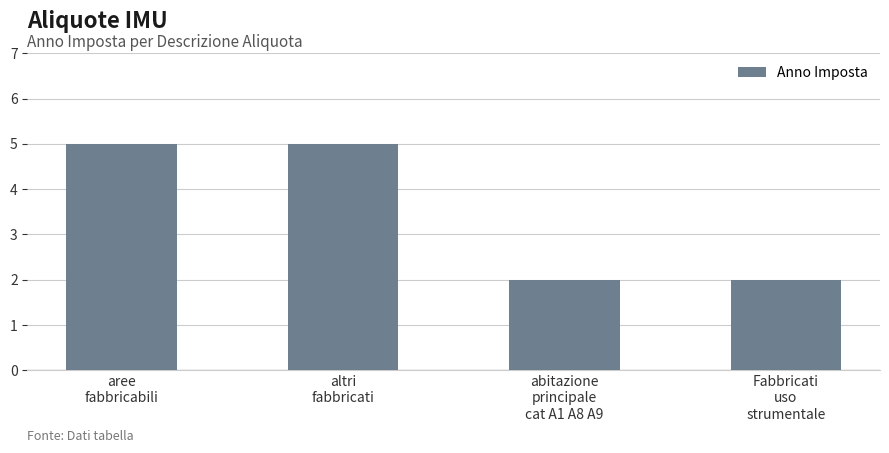

What is the ratio of the value at Fabbricati
uso
strumentale to the value at abitazione
principale
cat A1 A8 A9?

1.0